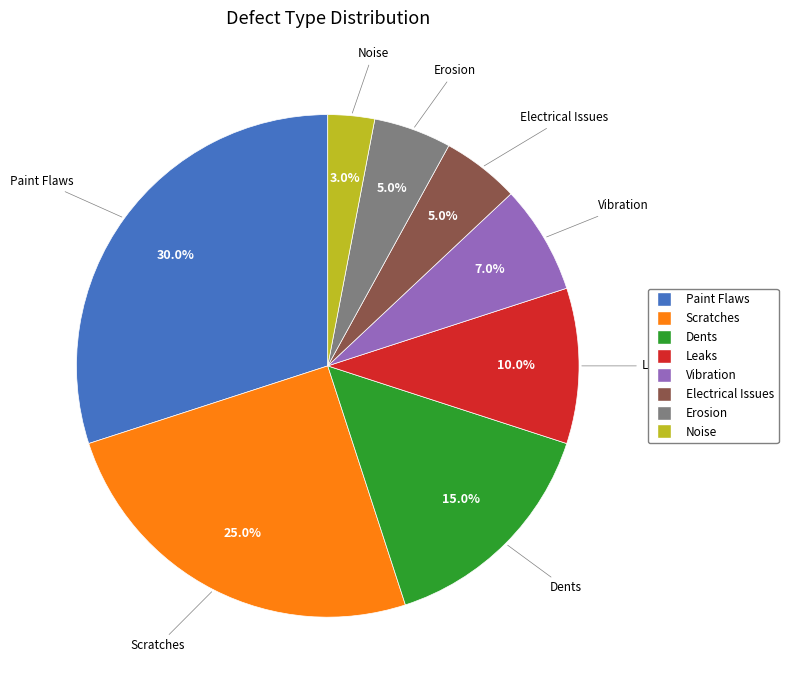

Does Leaks account for over 50% of the chart?

No